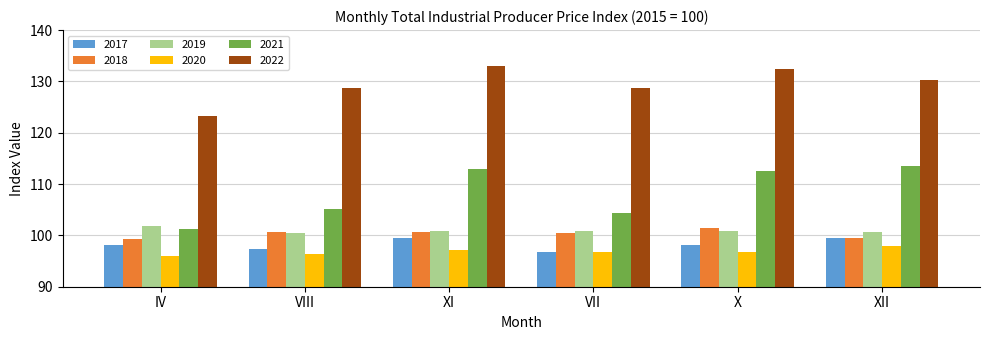

At which label does 2019 reach its peak?

IV